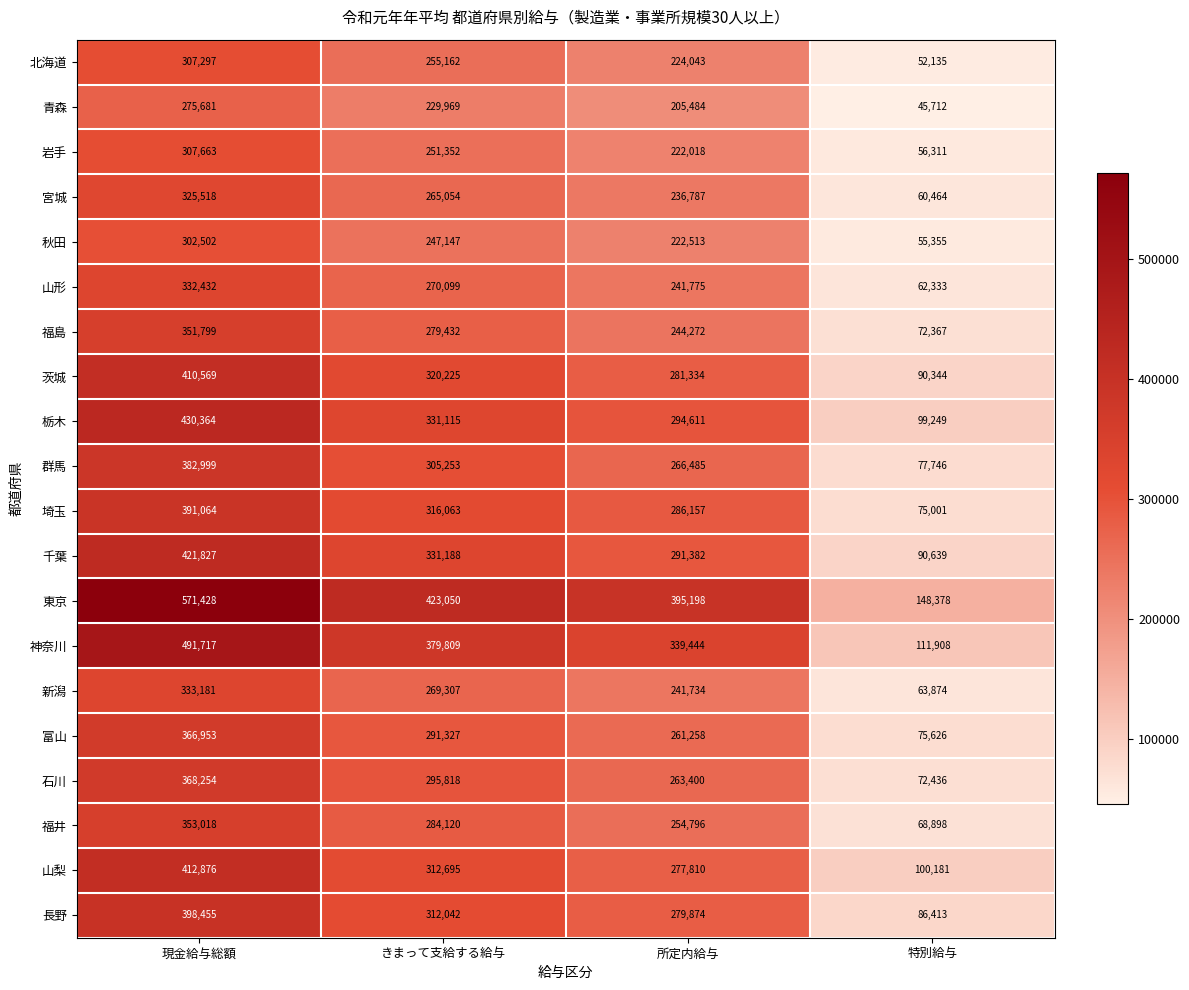

What is the sum of the 山形 values at 現金給与総額 and きまって支給する給与?

602531